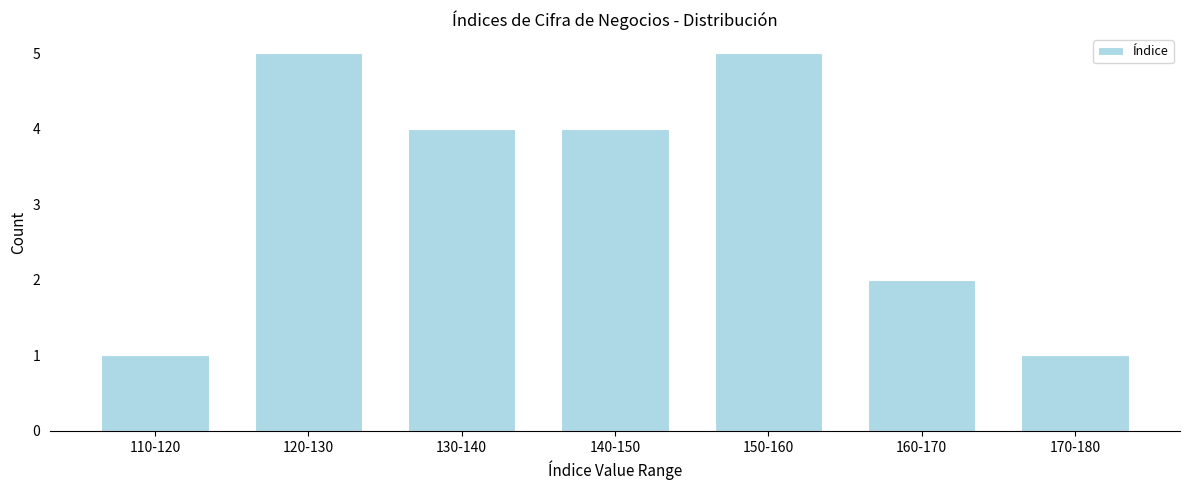

Reading left to right, extract all data points from this chart.

1	5	4	4	5	2	1